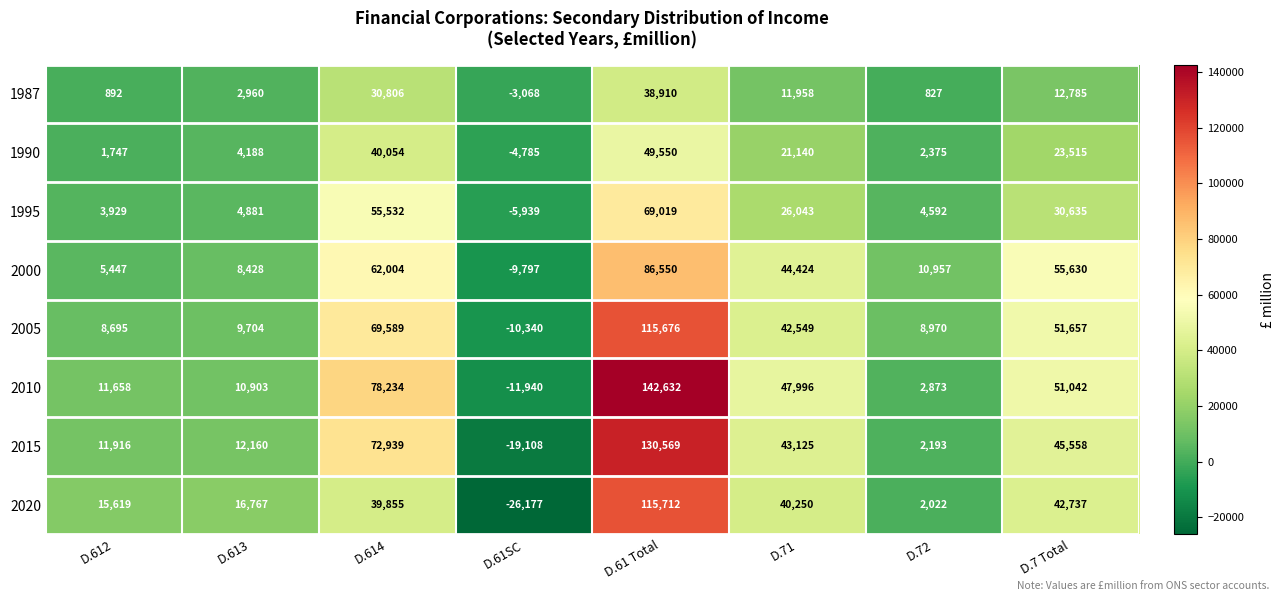

What is the smallest value displayed?

-26177